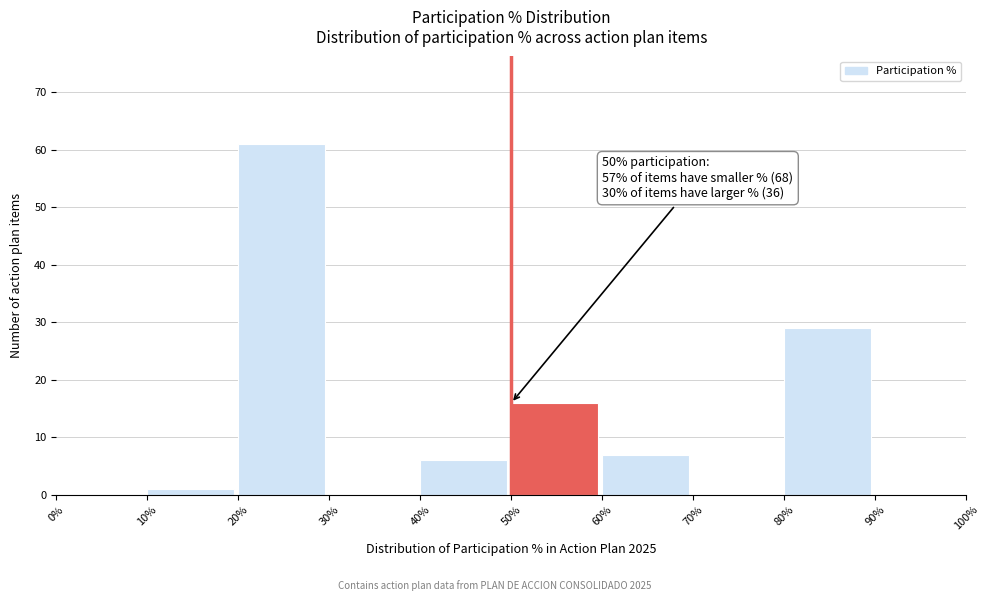

Over which range of the x-axis is the bar tallest?

20% to 30%